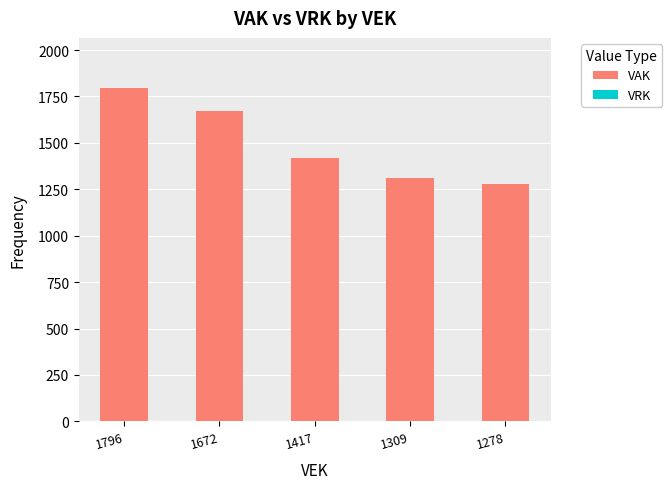

What is the change in value from 1672 to 1417?

-255